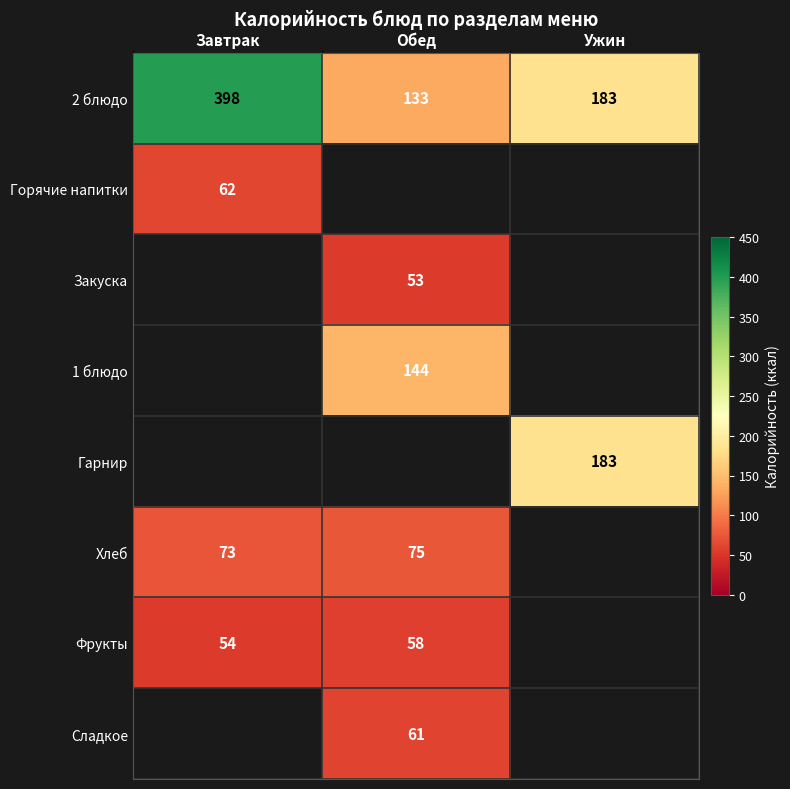

Is the value of Хлеб at Завтрак greater than the value of Гарнир at Ужин?

No